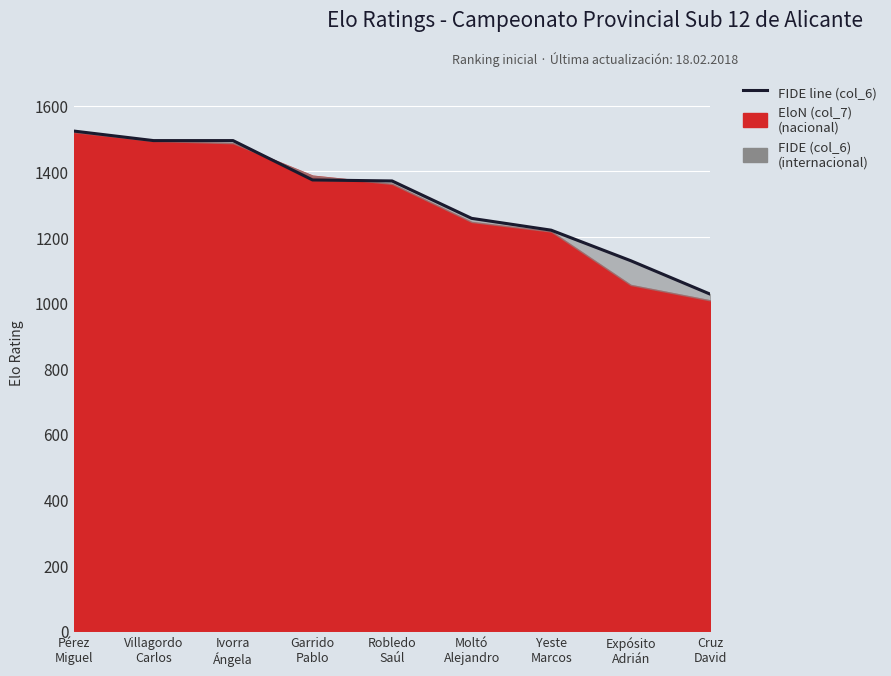

Reading left to right, transcribe all the data shown in this chart.

1523	1494	1494	1374	1371	1257	1221	1128	1026